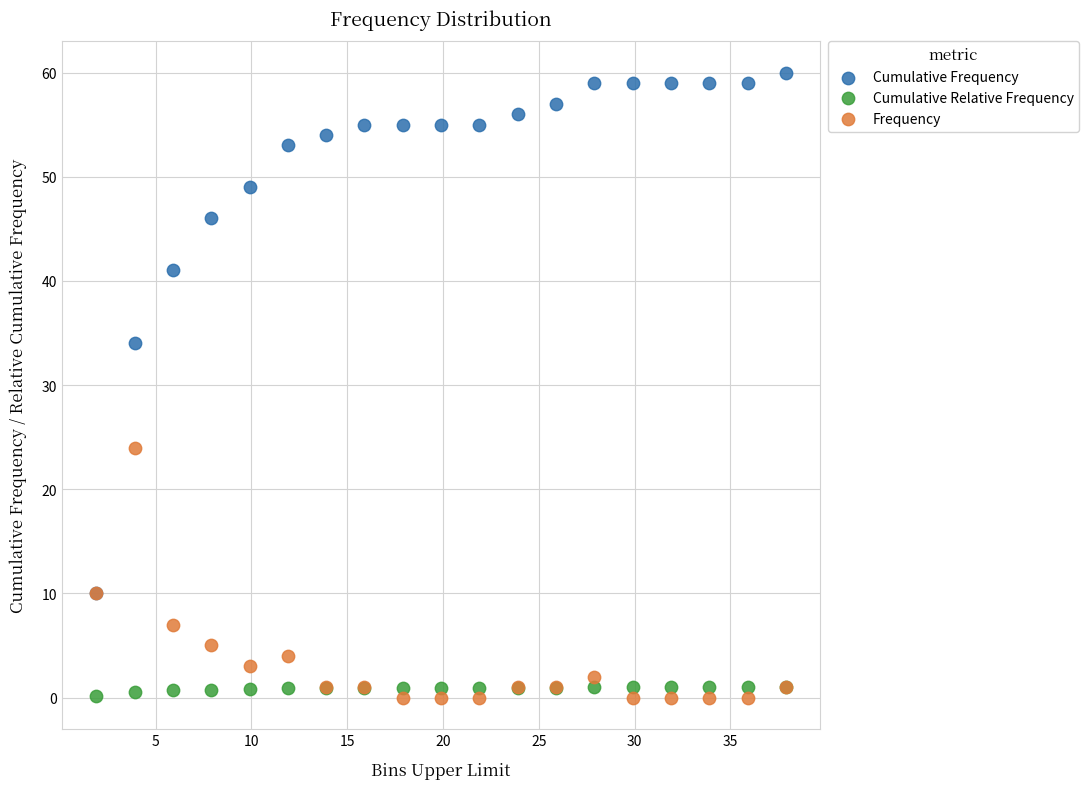

Across all series, what Y value is closest to 30?

34.0